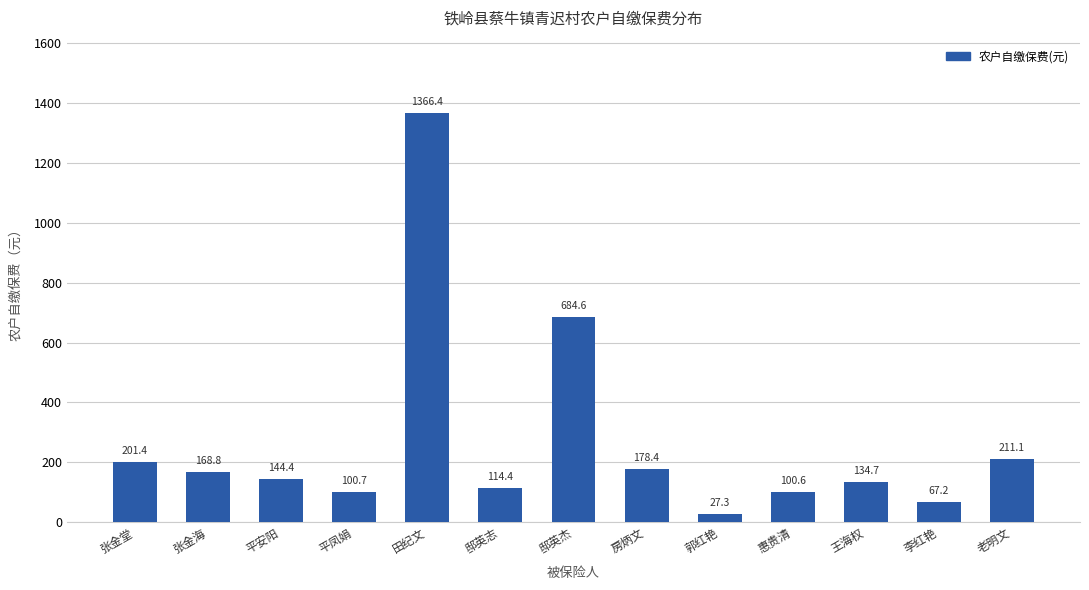

Where is the data nearest to the value 696?

邸英杰